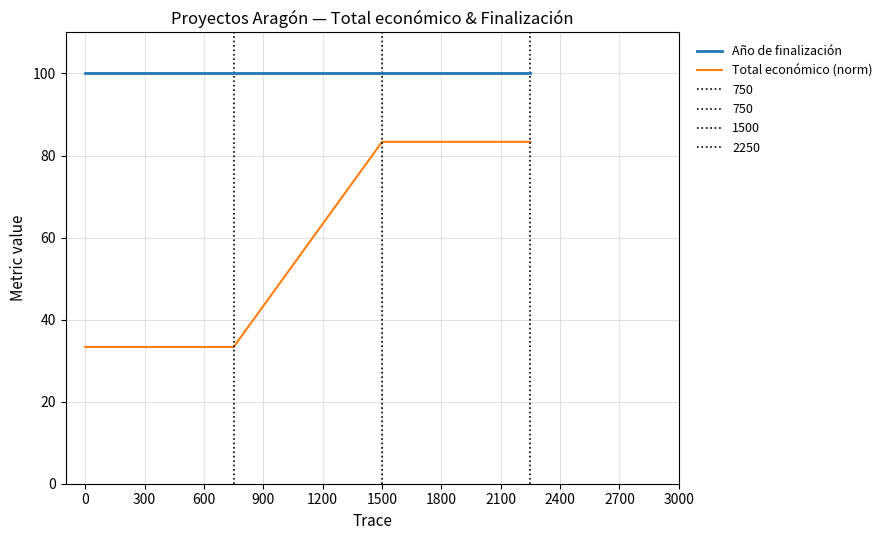

How many values in the Total económico (norm) series are below 83?

2